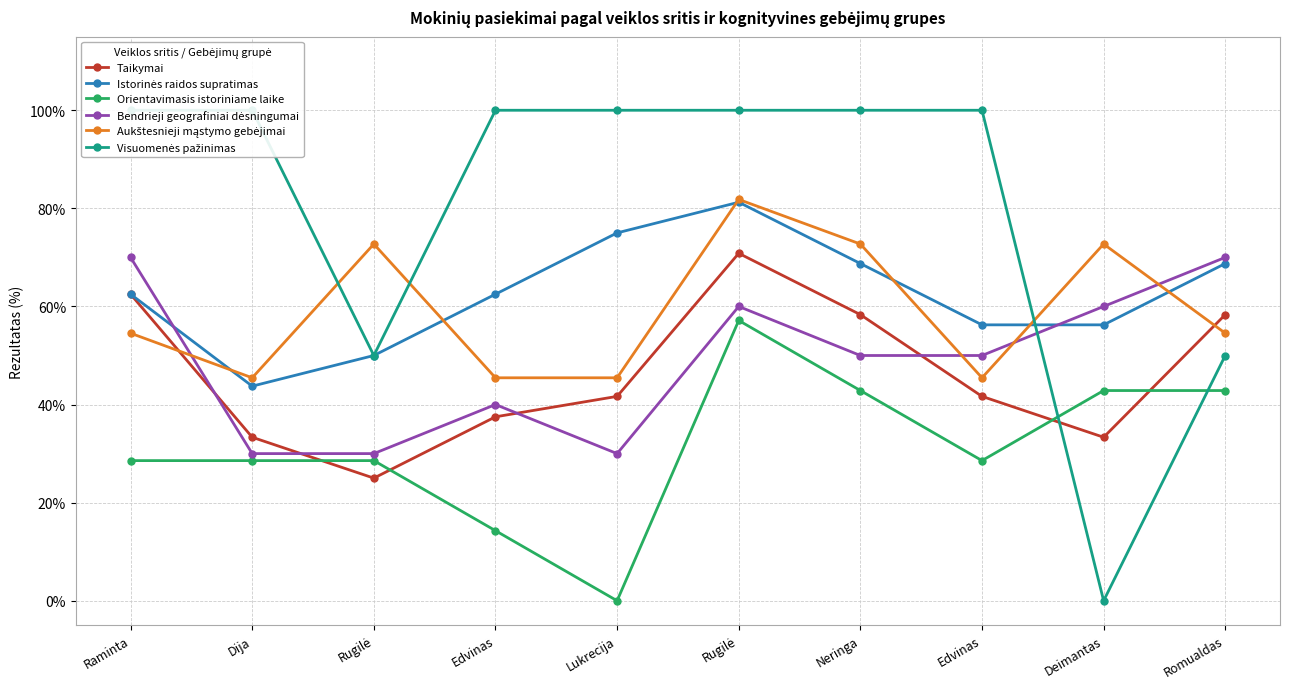

True or false: Istorinės raidos supratimas has more than 1 points higher than both neighbors.

False